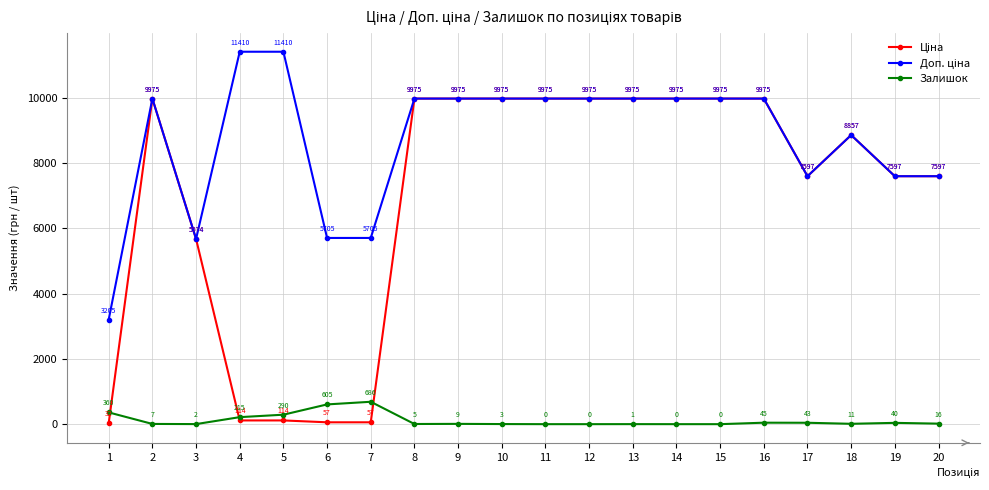

How many lines are shown in the chart?

3